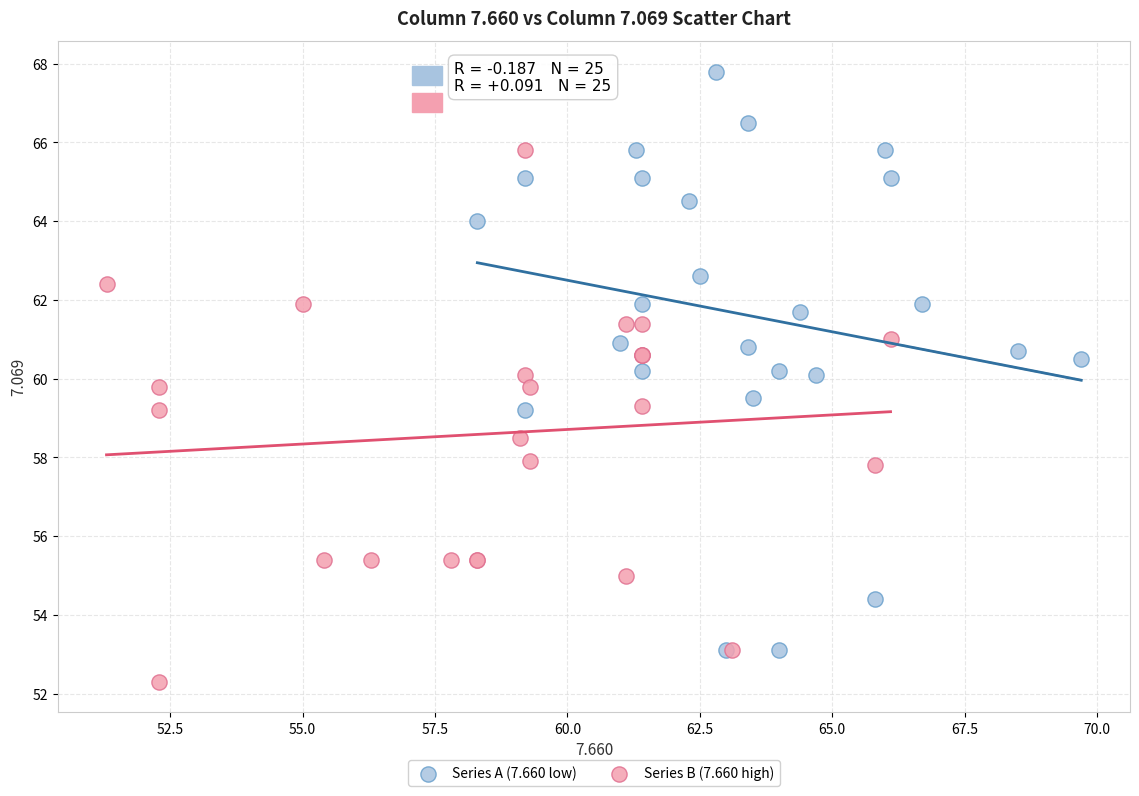

Which series contains the lowest Y value?

Series B (7.660 high)